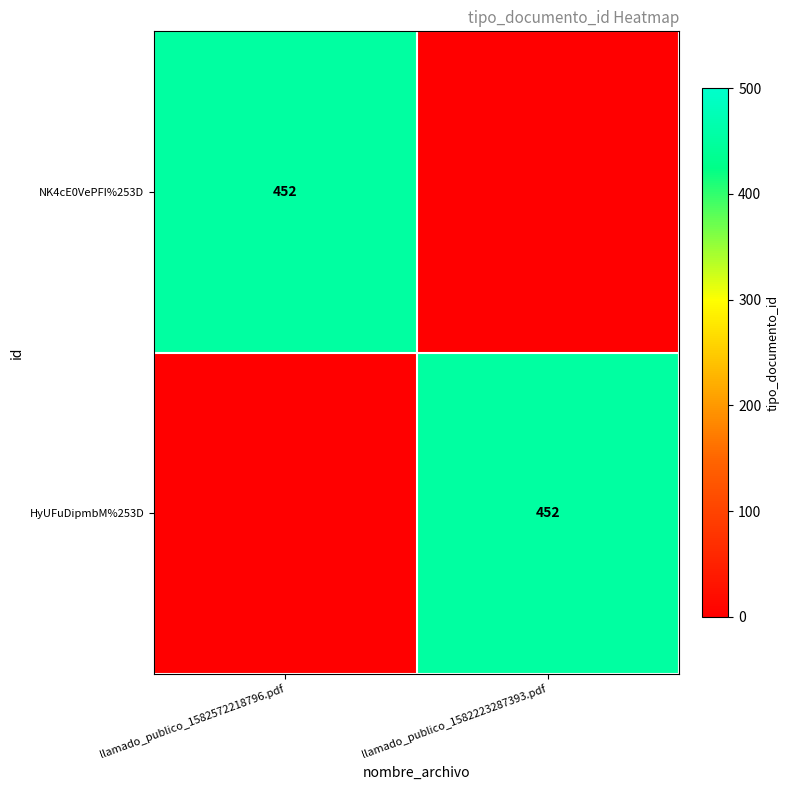

The HyUFuDipmbM%253D series shows 255 at llamado_publico_1582223287393.pdf. True or false?

False